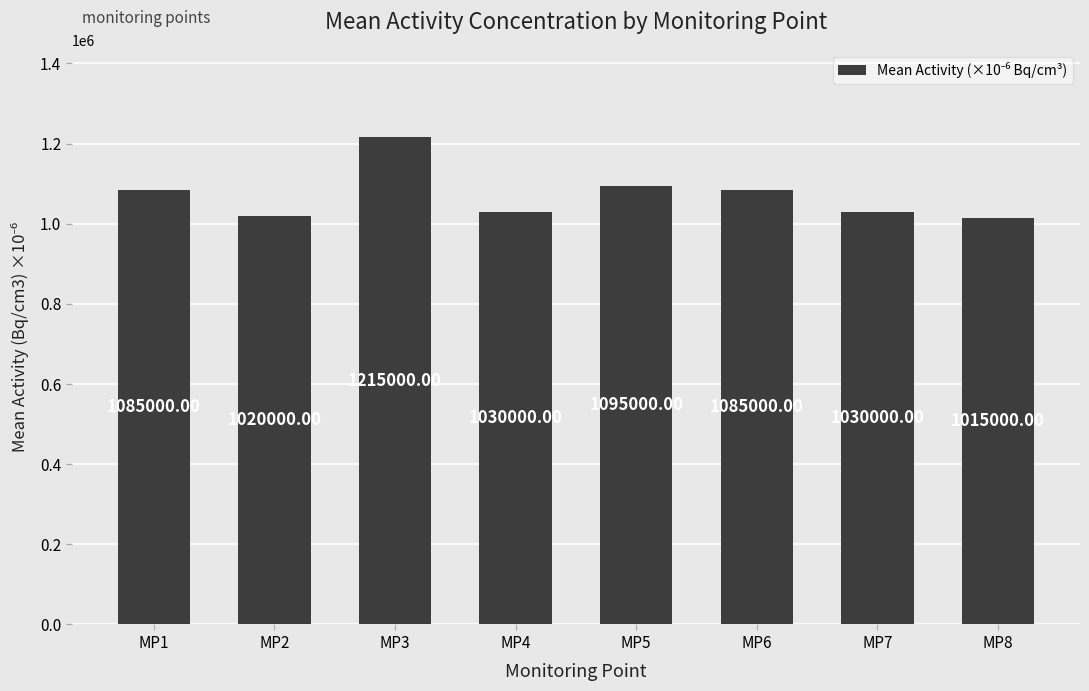

Reading right to left, list all the values displayed in this chart.

1015000.0	1030000.0	1085000.0	1095000.0	1030000.0	1215000.0	1020000.0	1085000.0